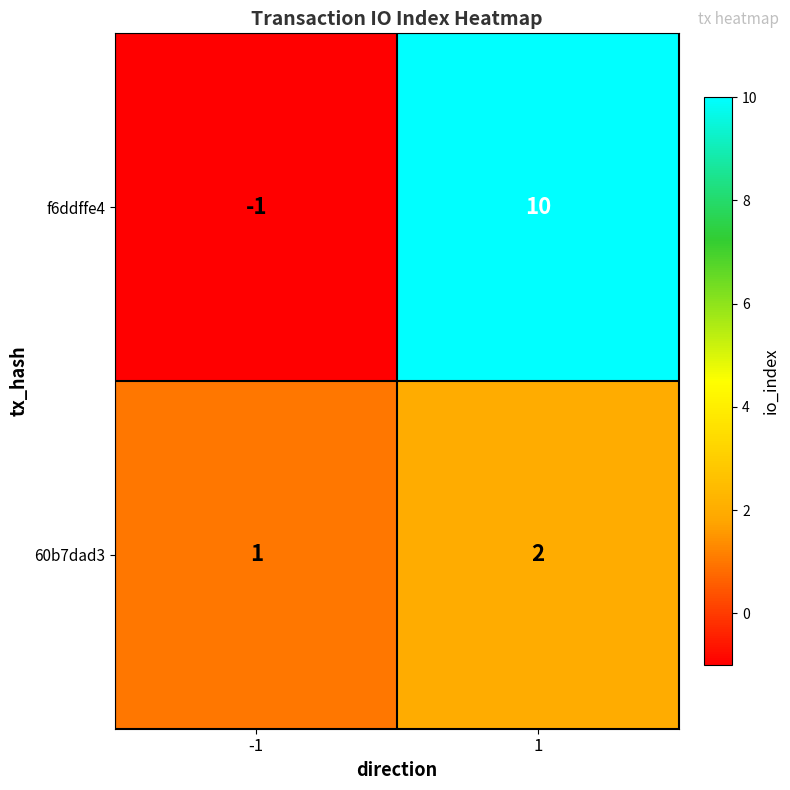

What is the sum of the 60b7dad3 values at 1 and -1?

3